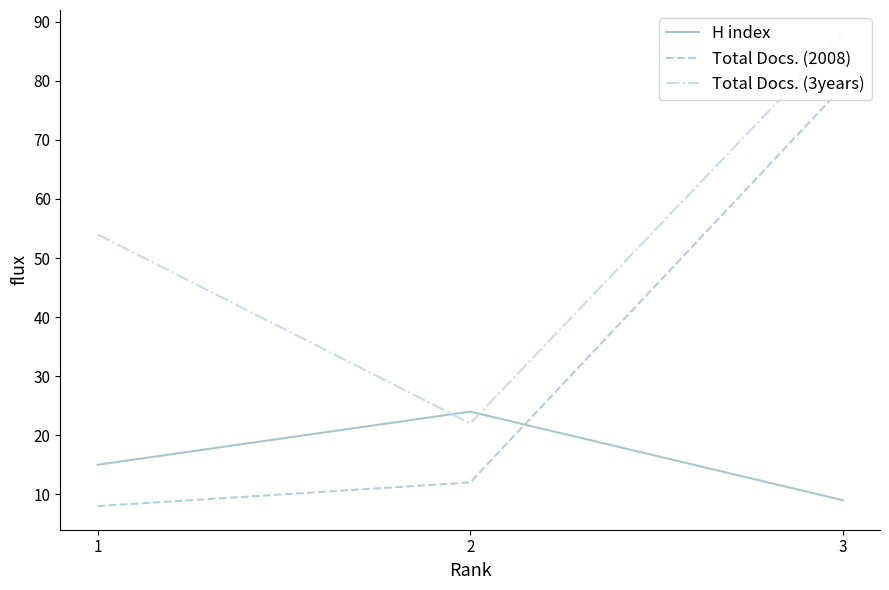

What is the minimum value shown in the chart?

8